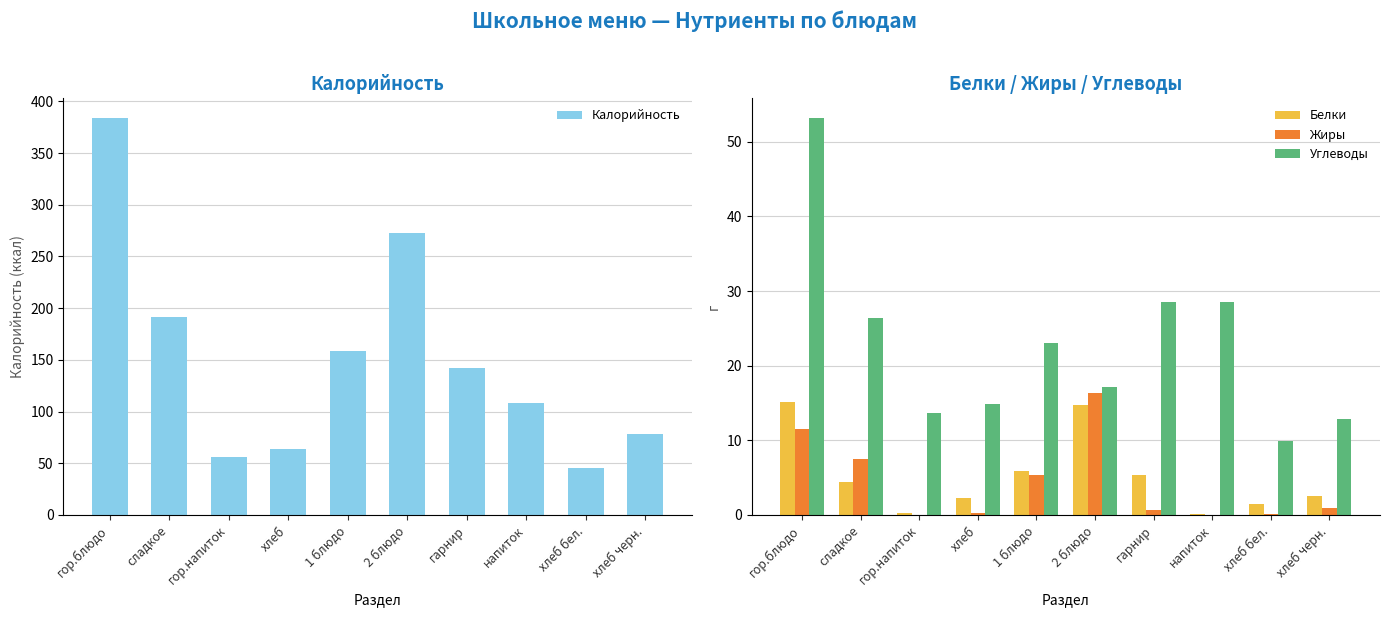

What is the difference between the Калорийность values at хлеб черн. and гарнир?

63.9